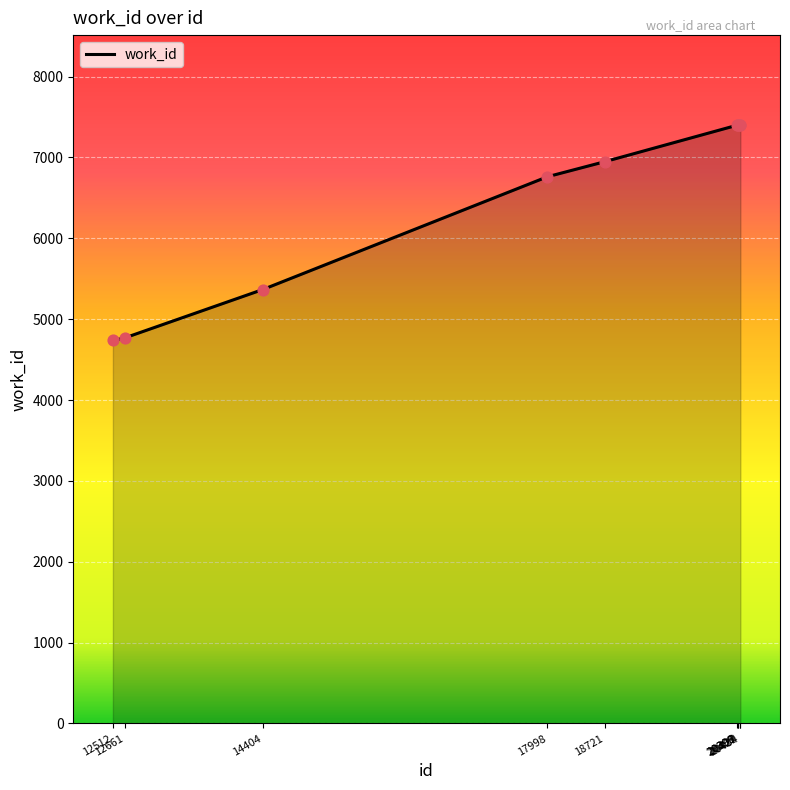

Which has a higher value, 20429 or 14404?

20429